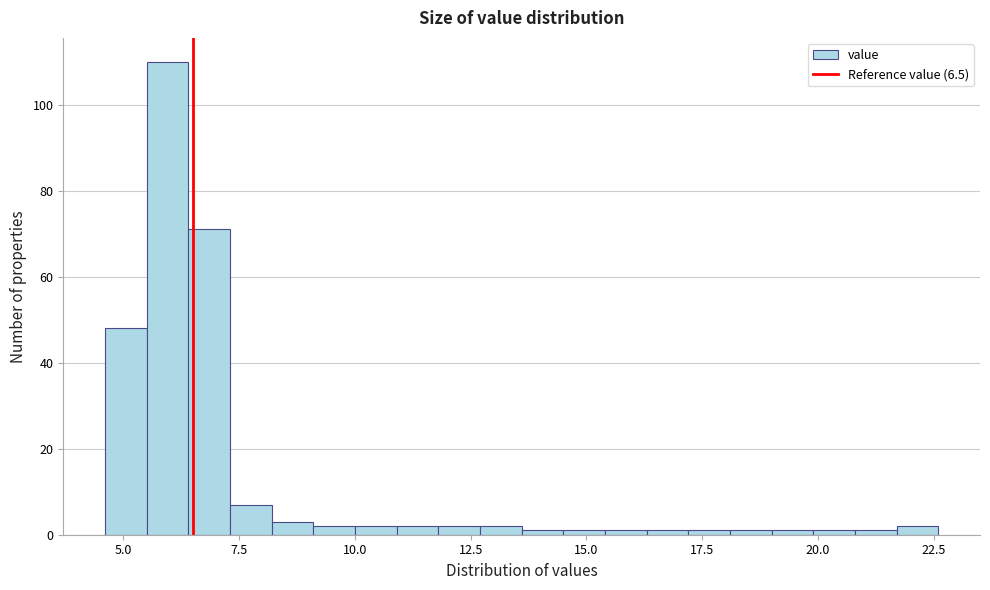

Read against the x-axis, roughly where is the centre of the tallest bar?

6.0